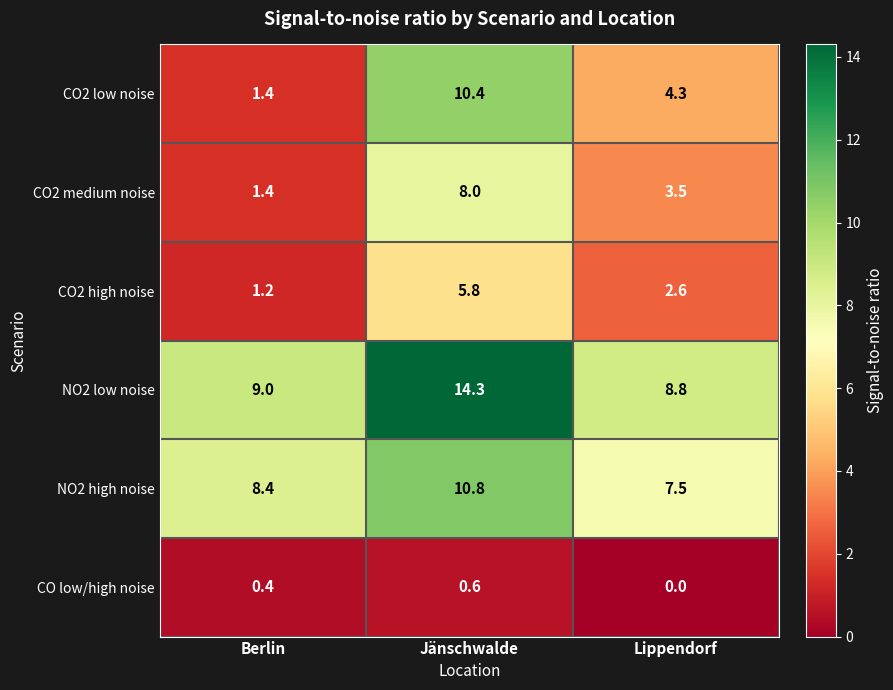

What is the total value across all series at Lippendorf?

26.7